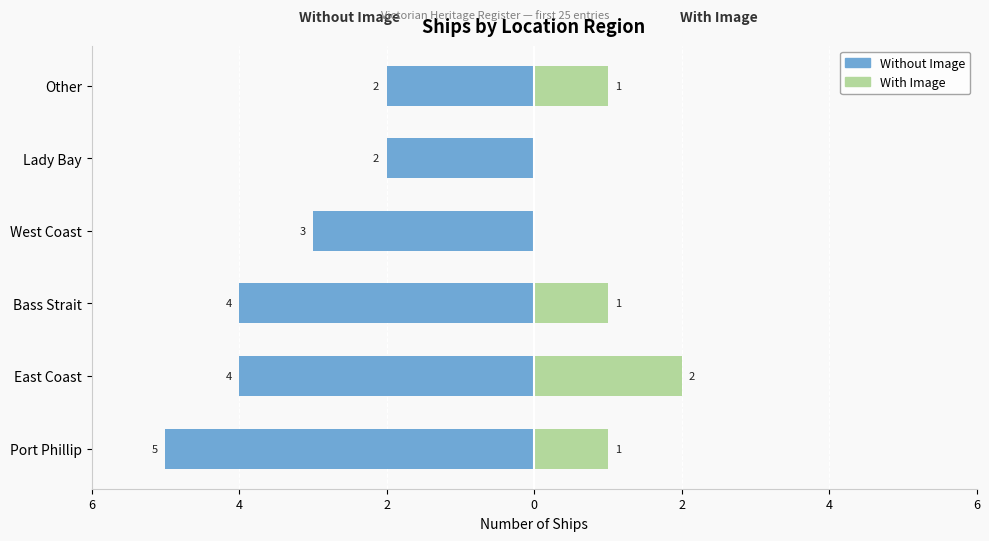

What is the difference between the With Image values at Other and East Coast?

1